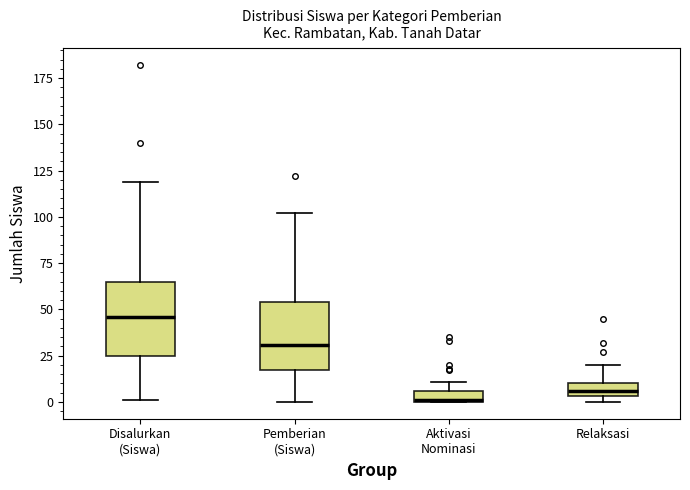

Where is the lower edge of the box for Aktivasi Nominasi on the y-axis? The values are not printed on the chart, so give them approximately, as read against the axis.

0